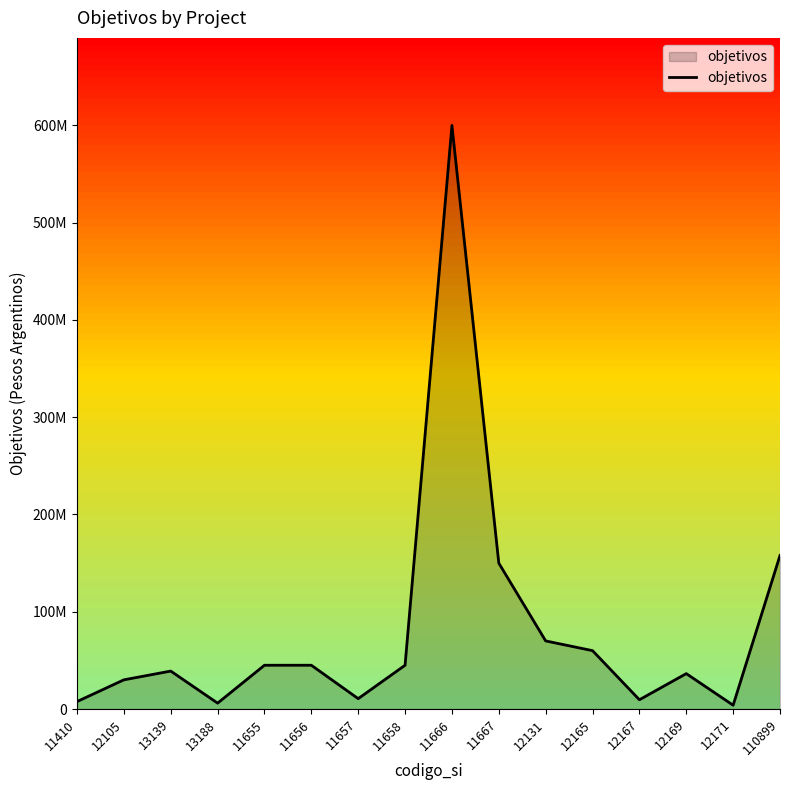

True or false: the data has more than 0 interior local peaks.

True